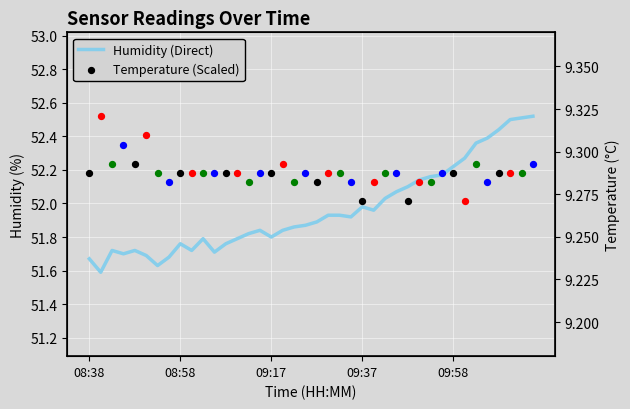

What is the change in value from 7 to 26?

+0.4